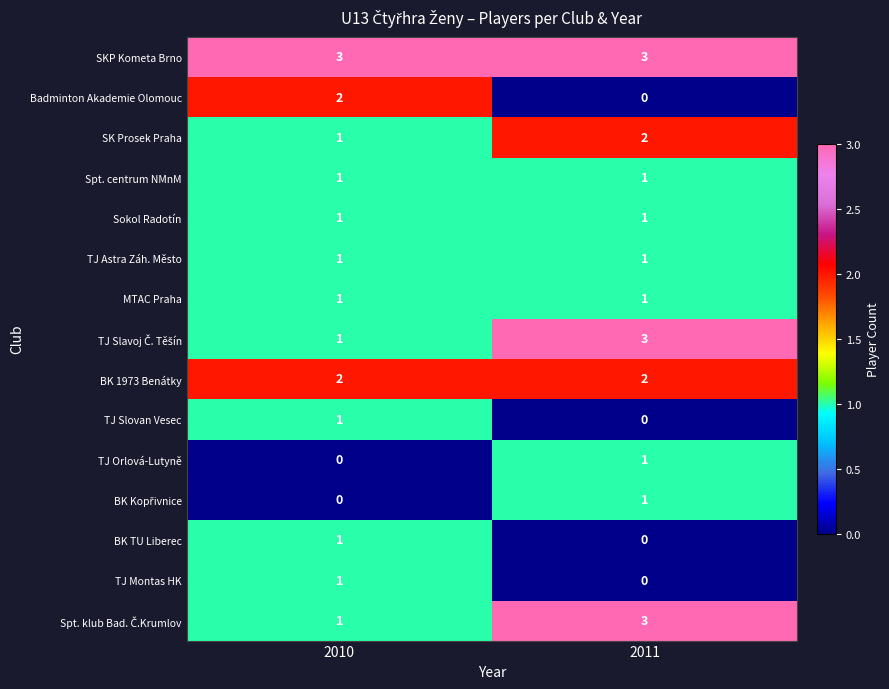

What is the maximum value shown in the chart?

3